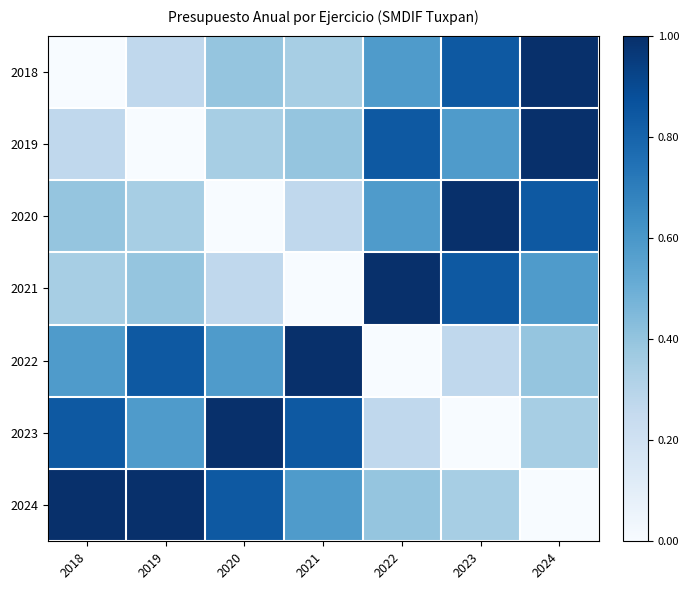

At how many categories does at least one series exceed 0?

7